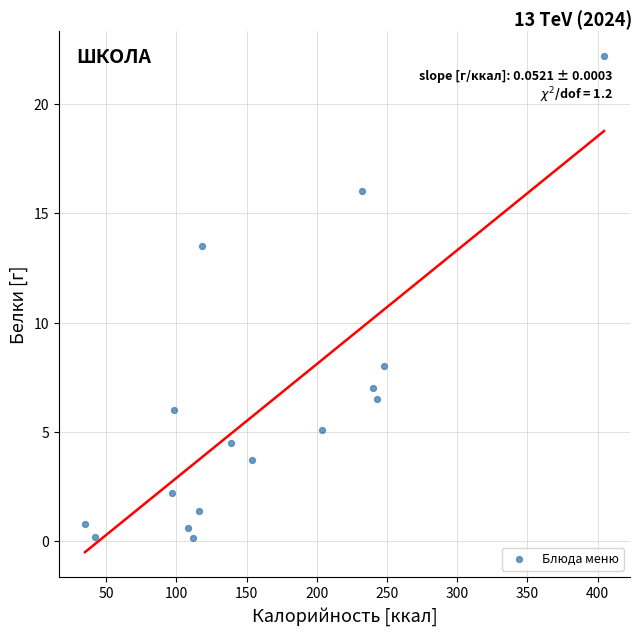

What Y value in the scatter plot is closest to 11?

13.5